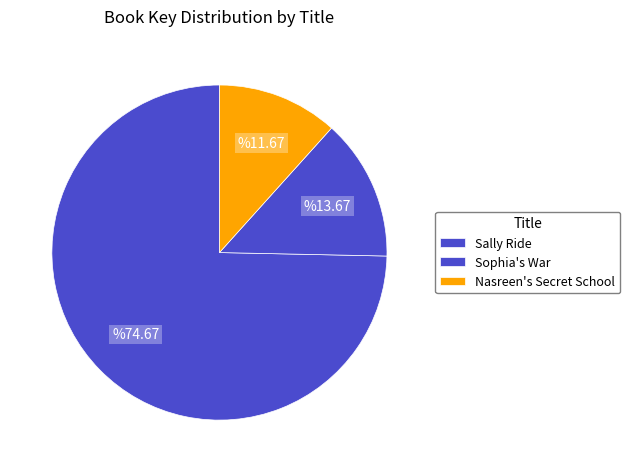

Count the number of slices in the pie.

3